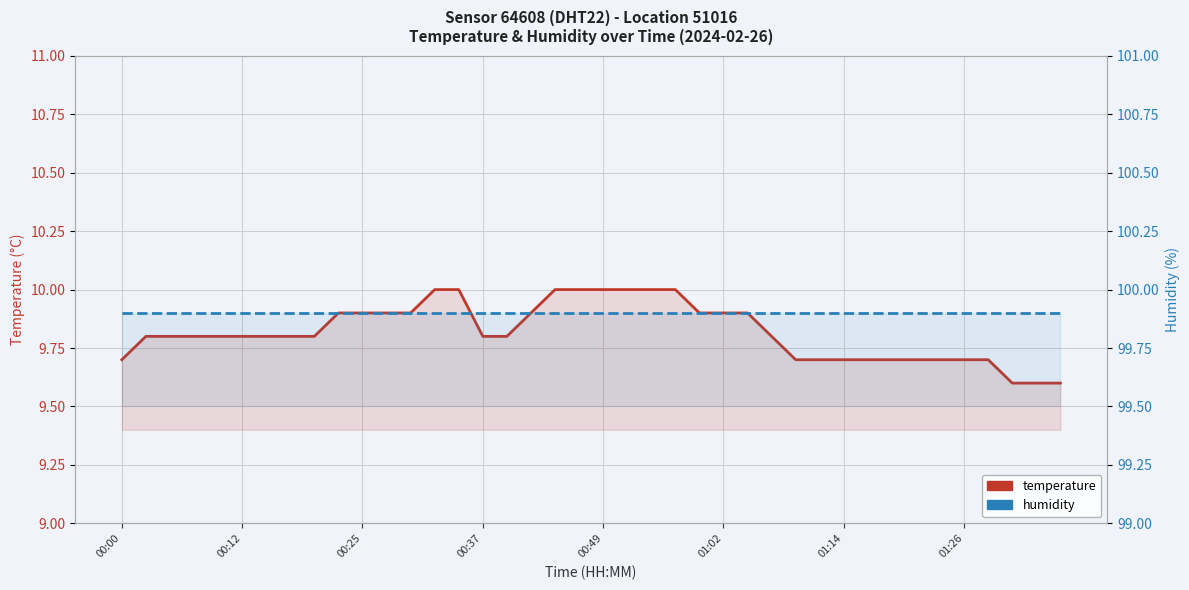

True or false: temperature and humidity intersect in this chart.

False